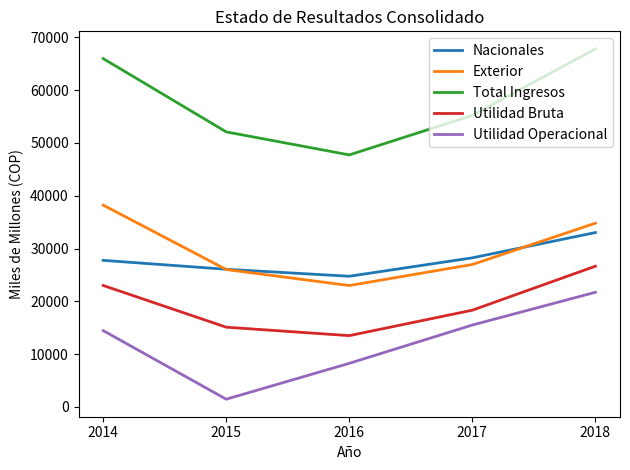

The Total Ingresos series shows 47732 at 2016. True or false?

True